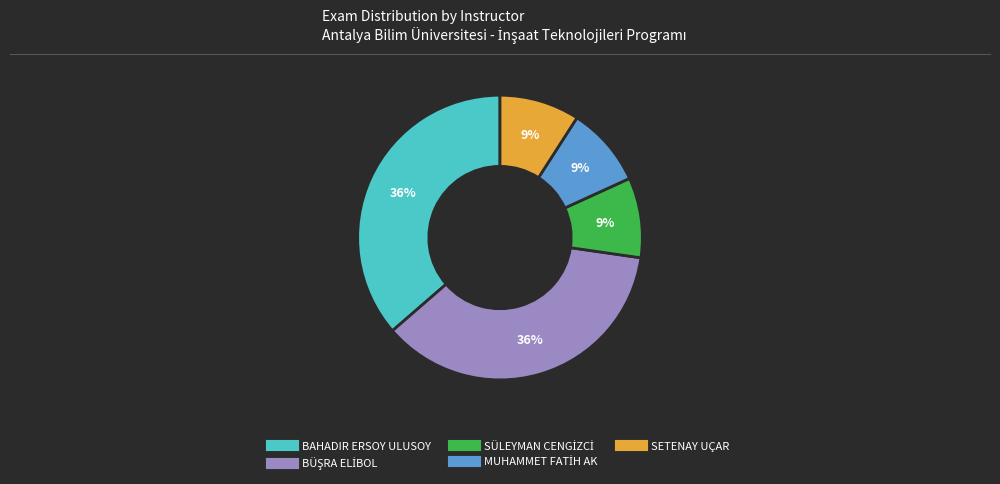

Is there any slice that represents more than half of the pie?

No